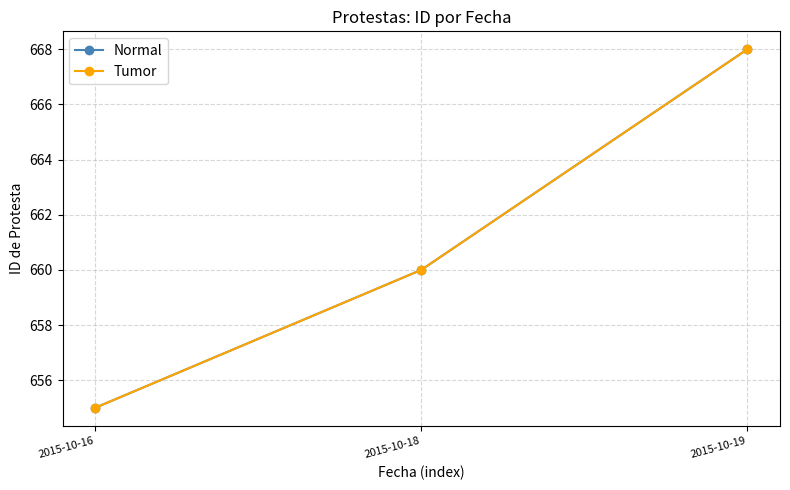

How many data points in Normal are less than 660?

1